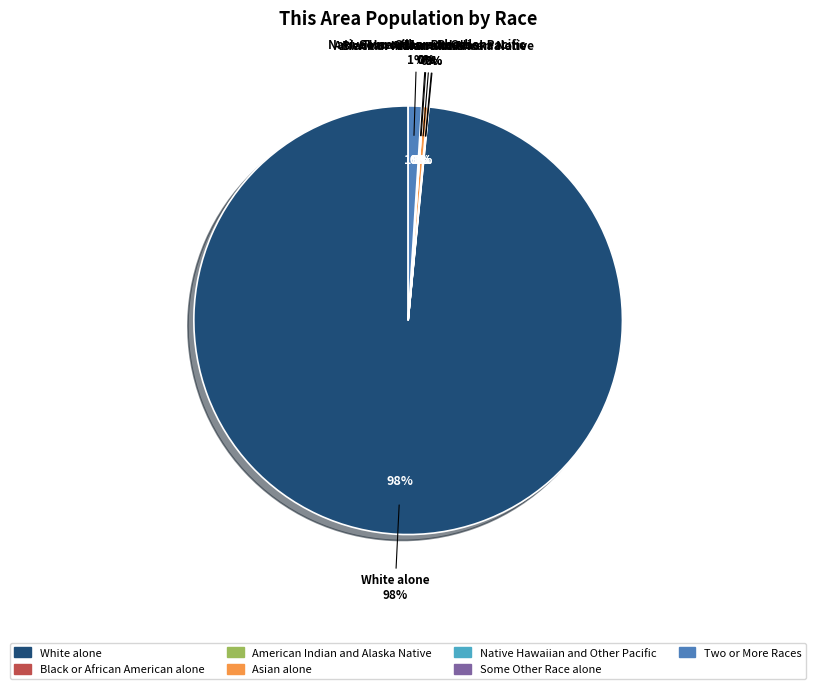

What percentage do Asian alone and Two or More Races together represent?

1.4%